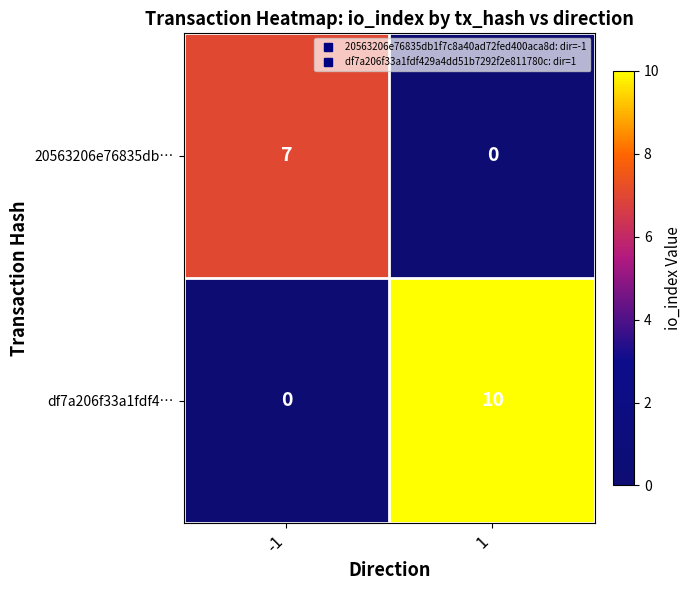

Reading left to right, what are all the values shown in this chart?

20563206e76835db…: 7	0
df7a206f33a1fdf4…: 0	10